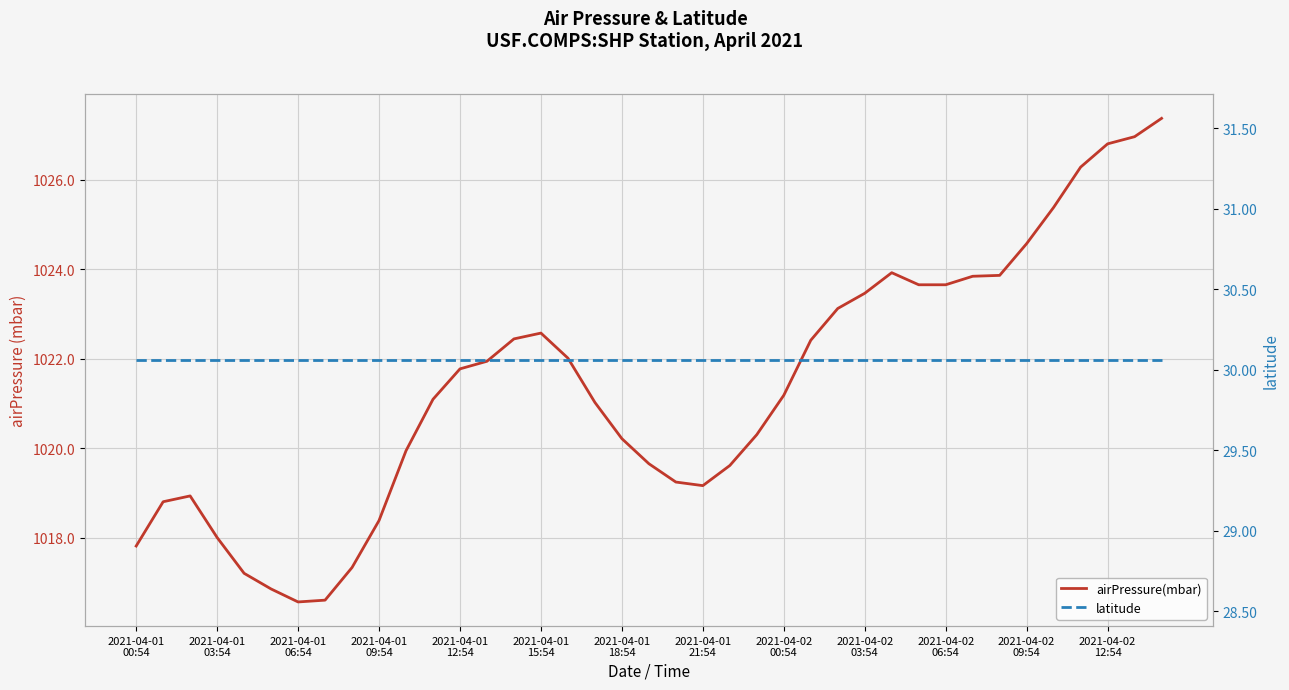

List the series in order of their peak value, highest first.

airPressure(mbar), latitude